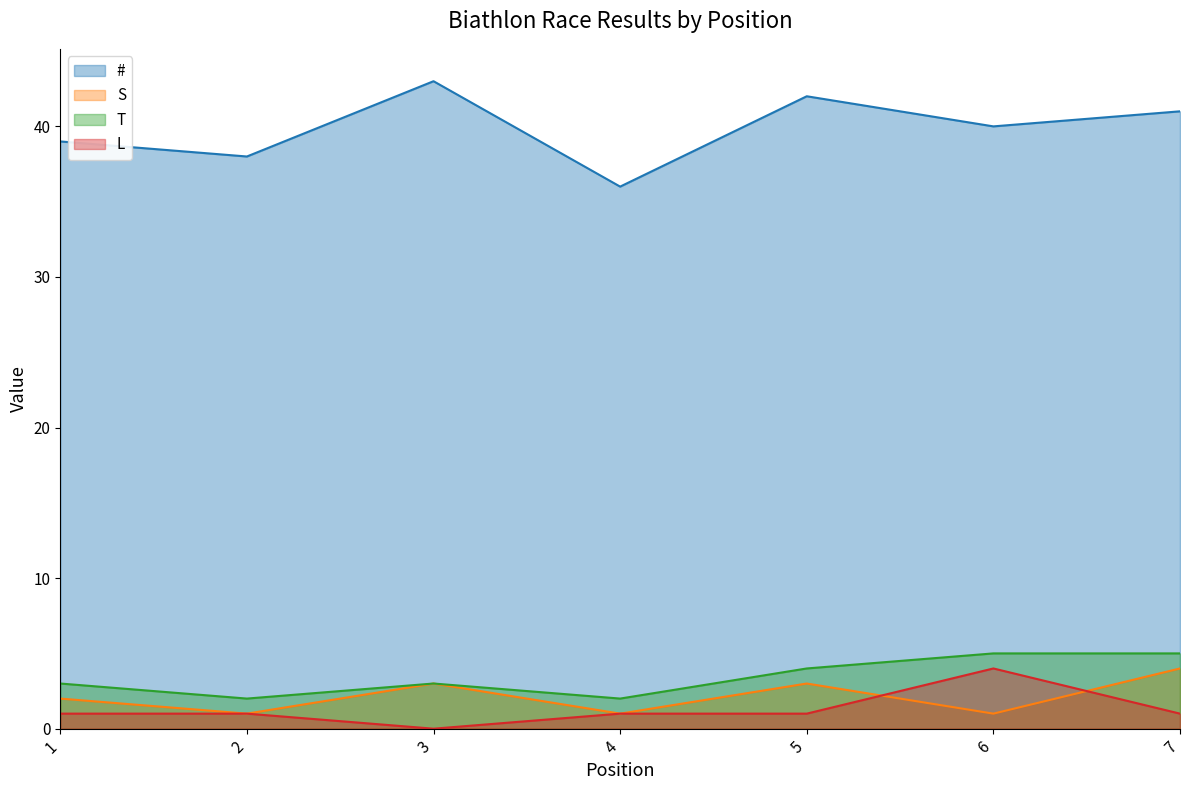

What is the total value across all series at 3?

49